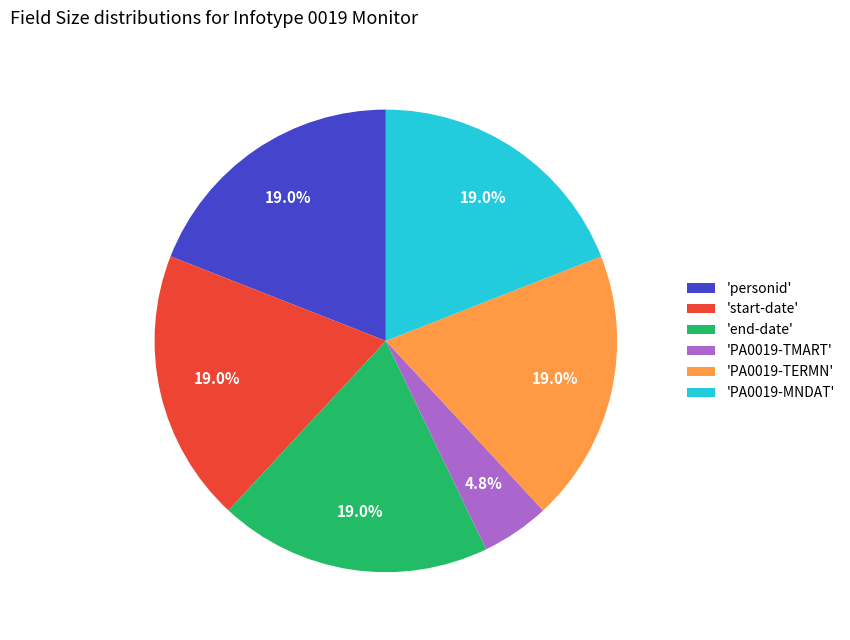

How many segments does this pie chart have?

6